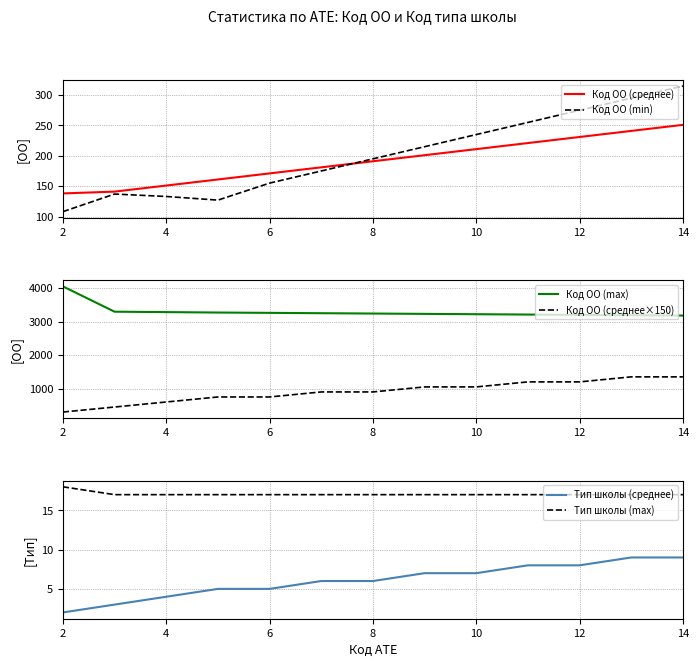

True or false: Код ОО (среднее×150) has more than 2 interior local peaks.

False